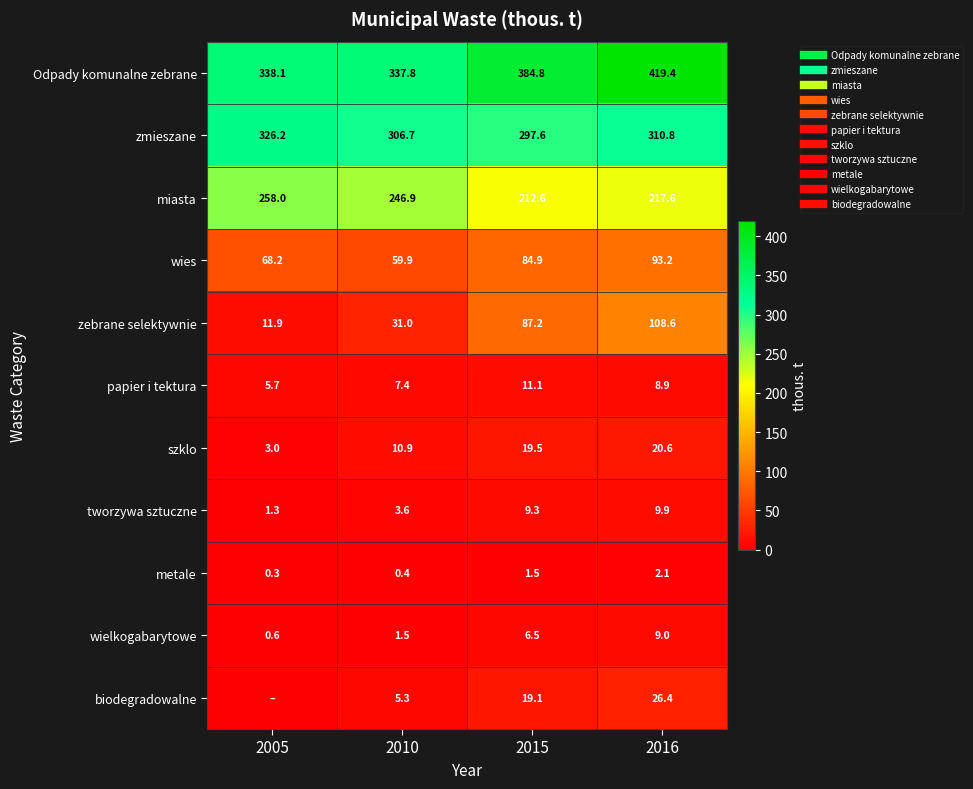

At which label does Odpady komunalne zebrane first exceed 384?

2015